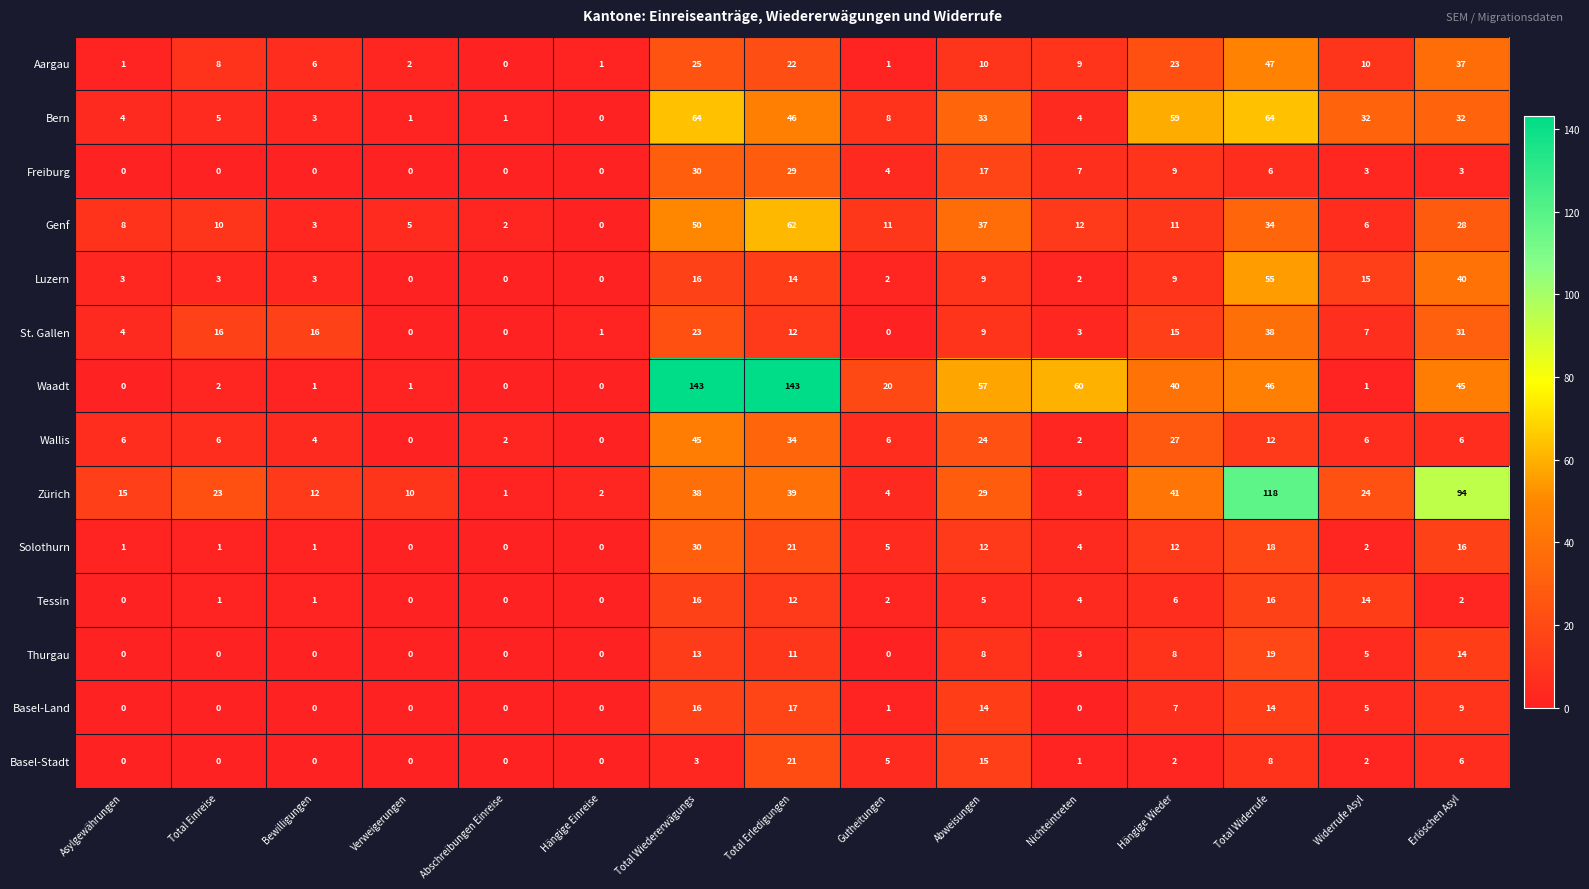

What is the sum of all Zürich values?

453